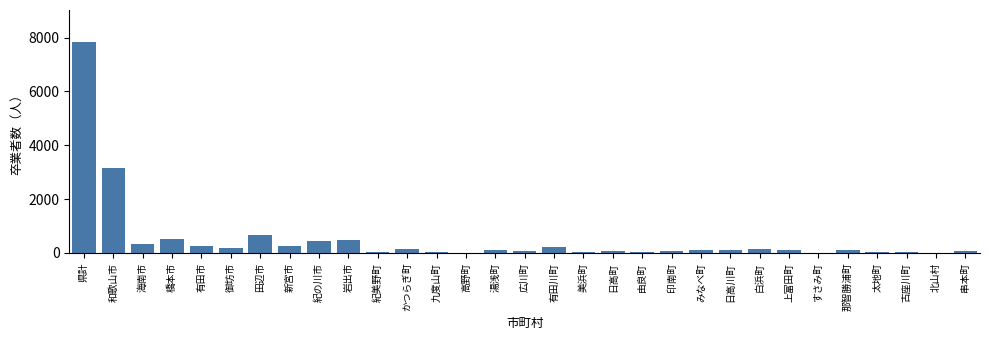

What is the approximate value at 和歌山市?

3171